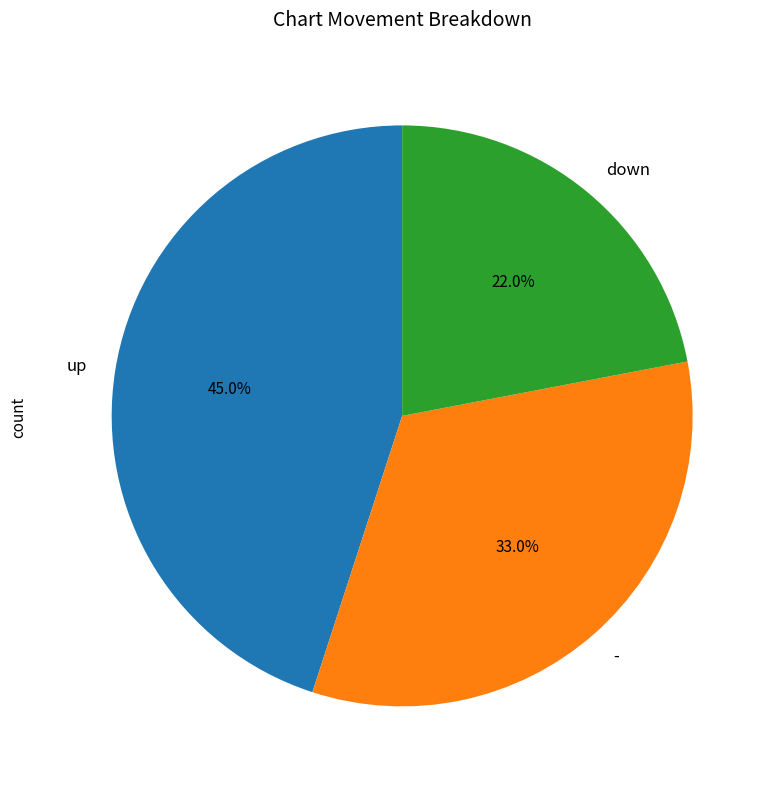

What percentage is NOT represented by up?

55.0%